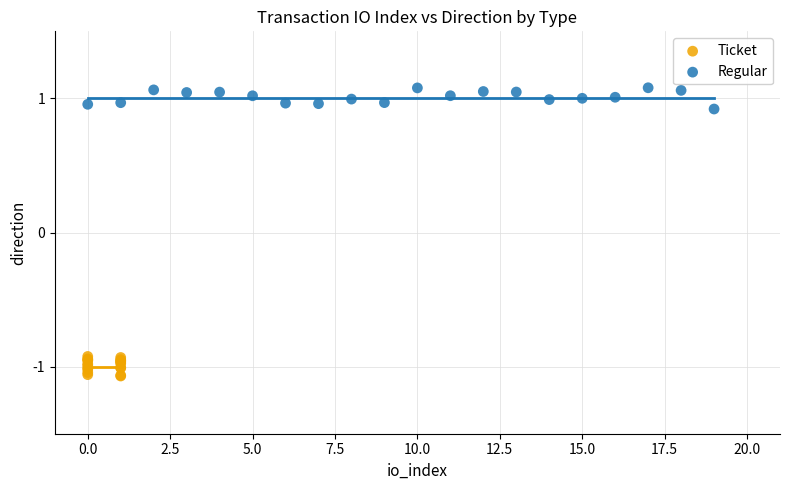

Which series reaches the minimum Y coordinate?

Ticket